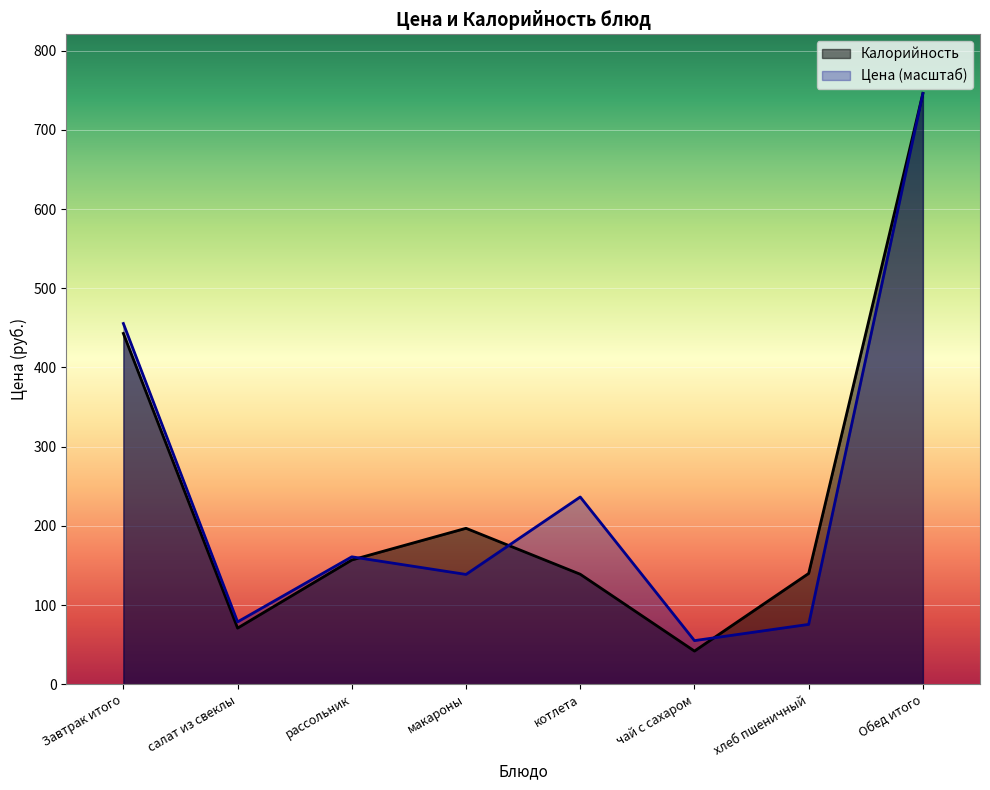

List the series in order of their overall mean, highest first.

Цена, Калорийность